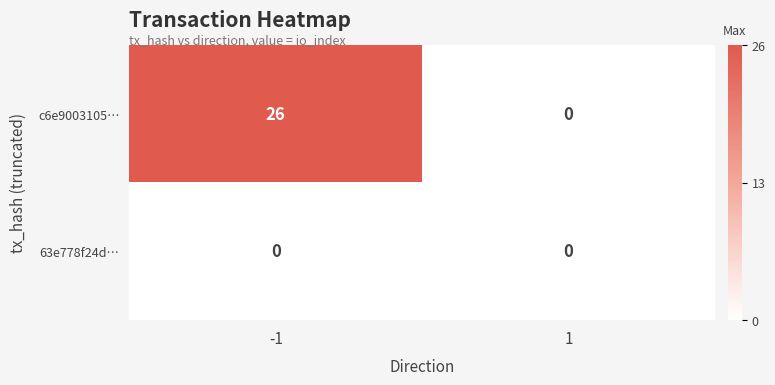

What is the difference between the maximum and minimum values in the c6e9003105… series?

26